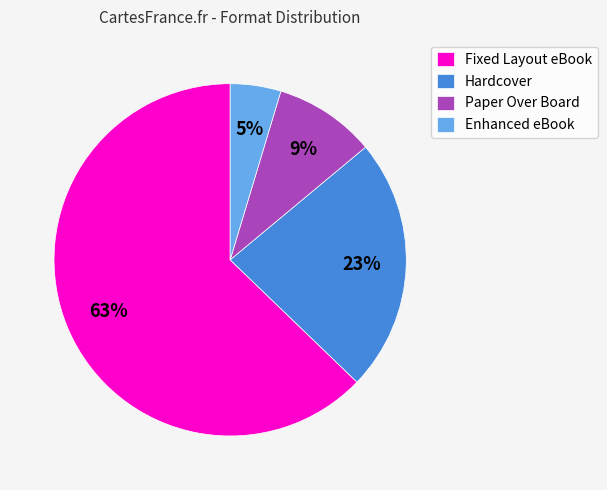

Approximately how many times larger is the value at Paper Over Board compared to Fixed Layout eBook?

0.1